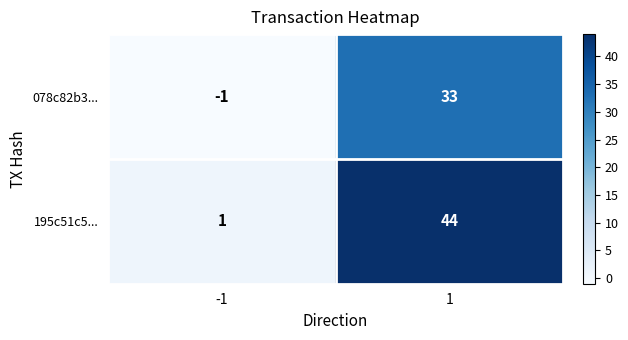

Which series has the largest range (max minus min)?

195c51c5...